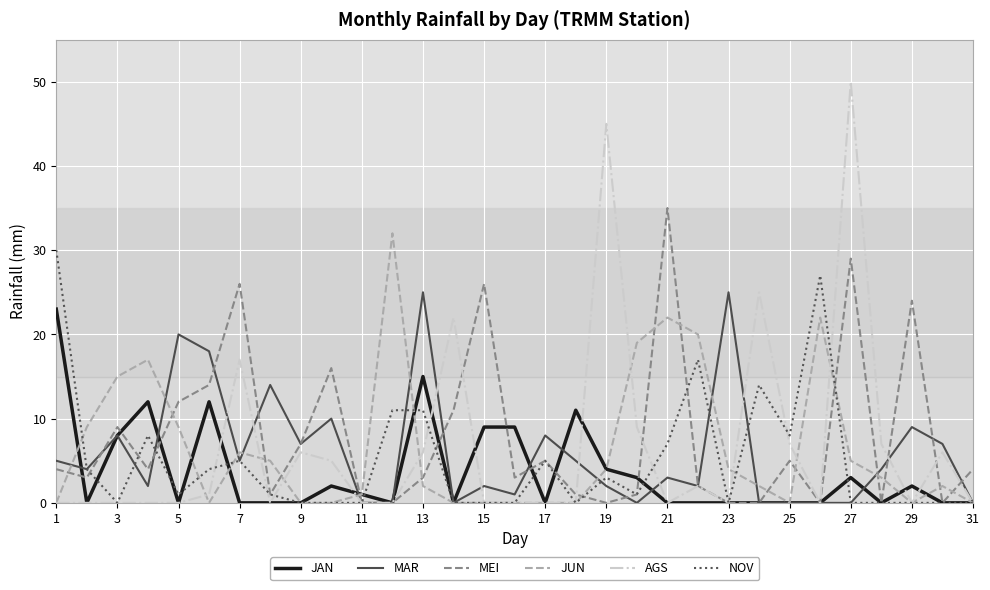

Which series has the widest spread of values?

AGS